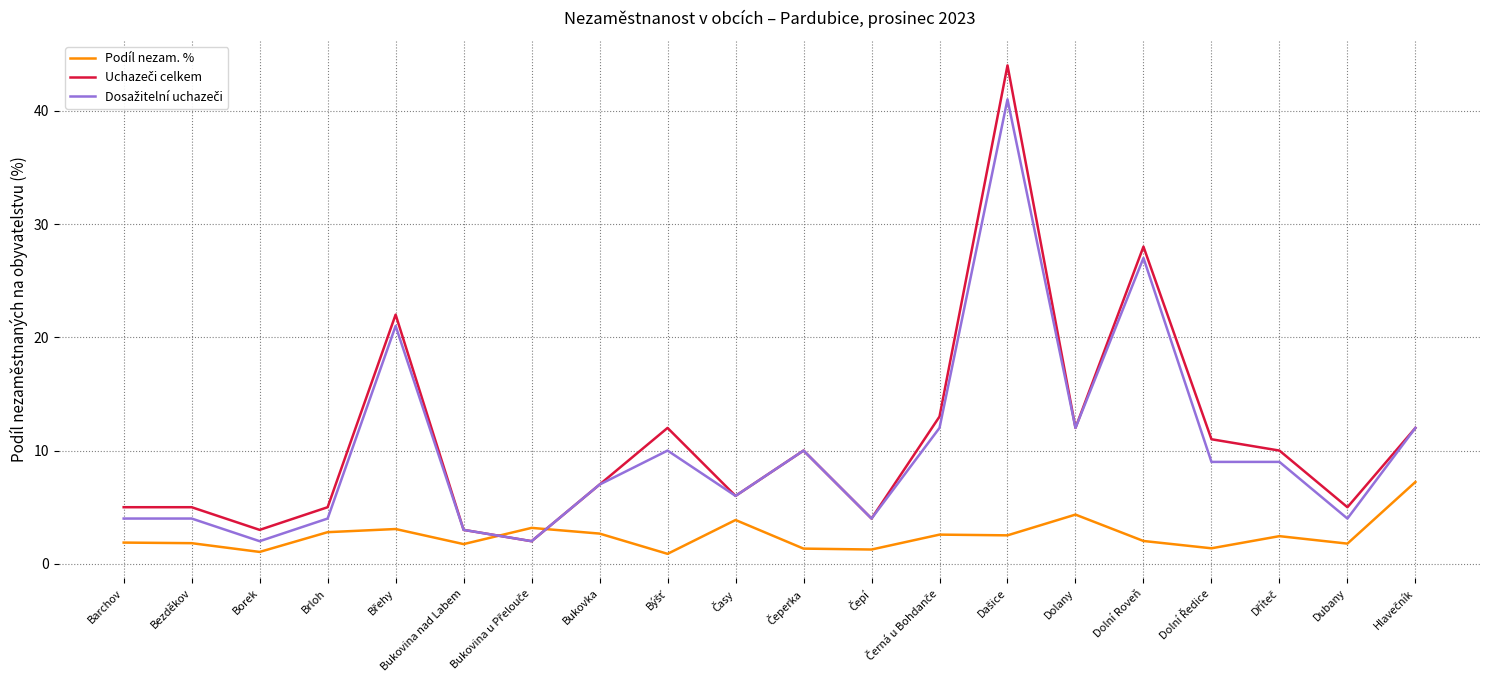

What is the maximum value shown in the chart?

44.0